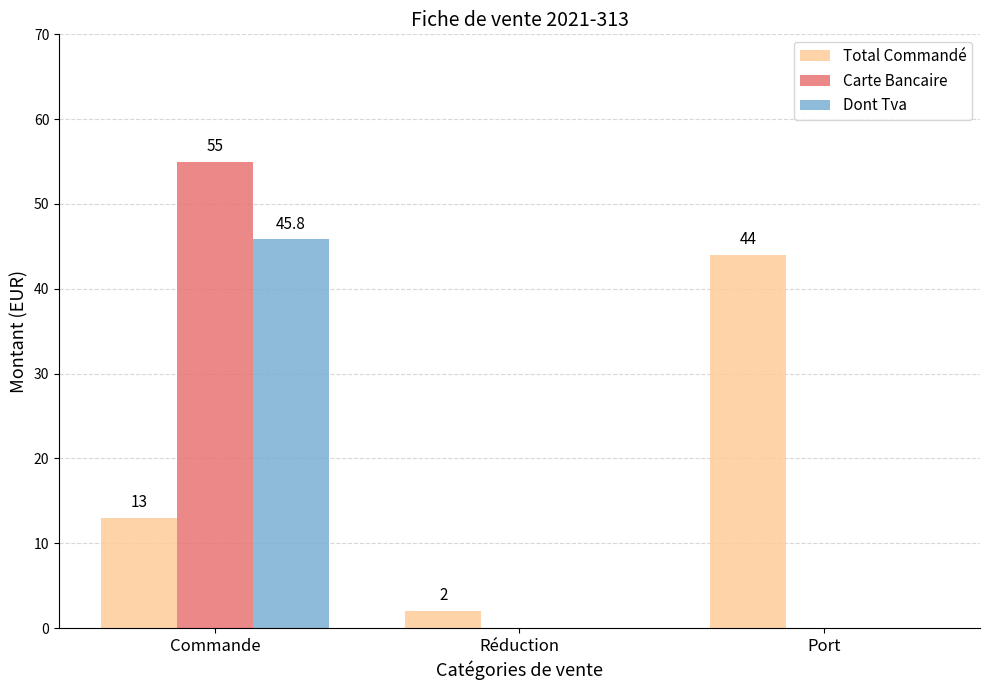

The value of Total Commandé at Commande is 13.0. True or false?

True